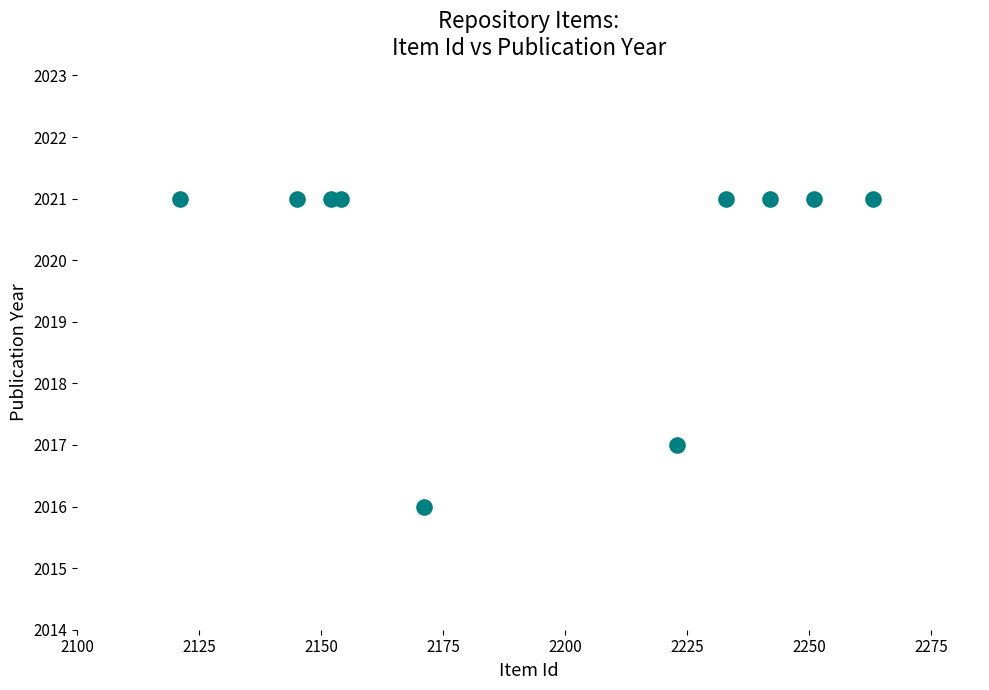

What is the average X value?

2196